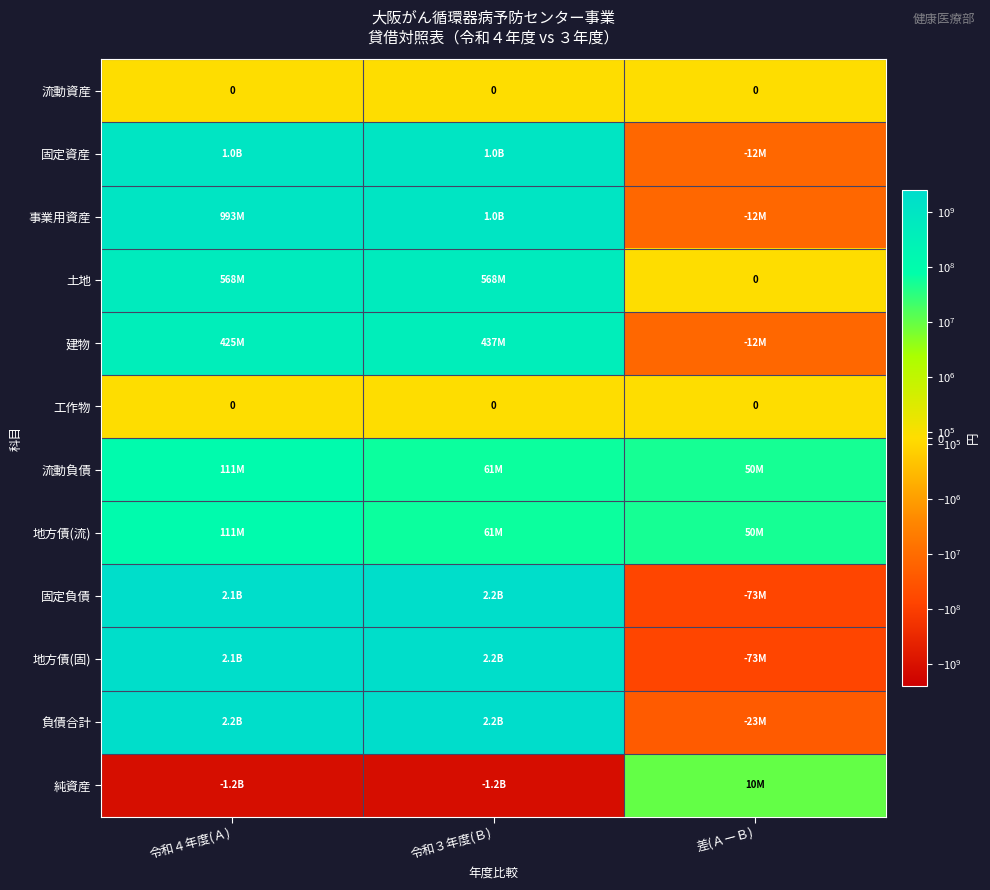

The value of 工作物 at 令和３年度(Ｂ) is 0. True or false?

True